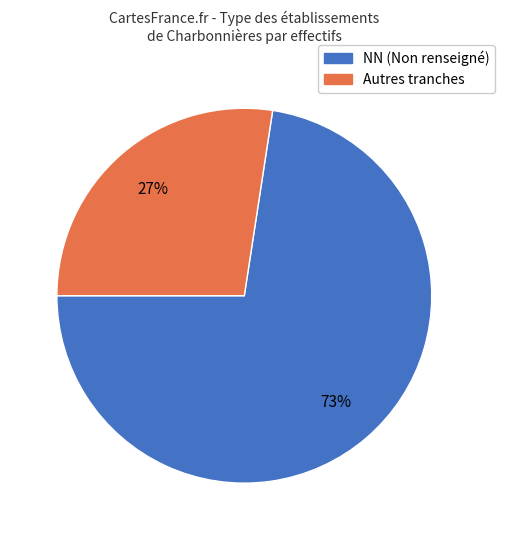

Is there any slice that represents more than half of the pie?

Yes